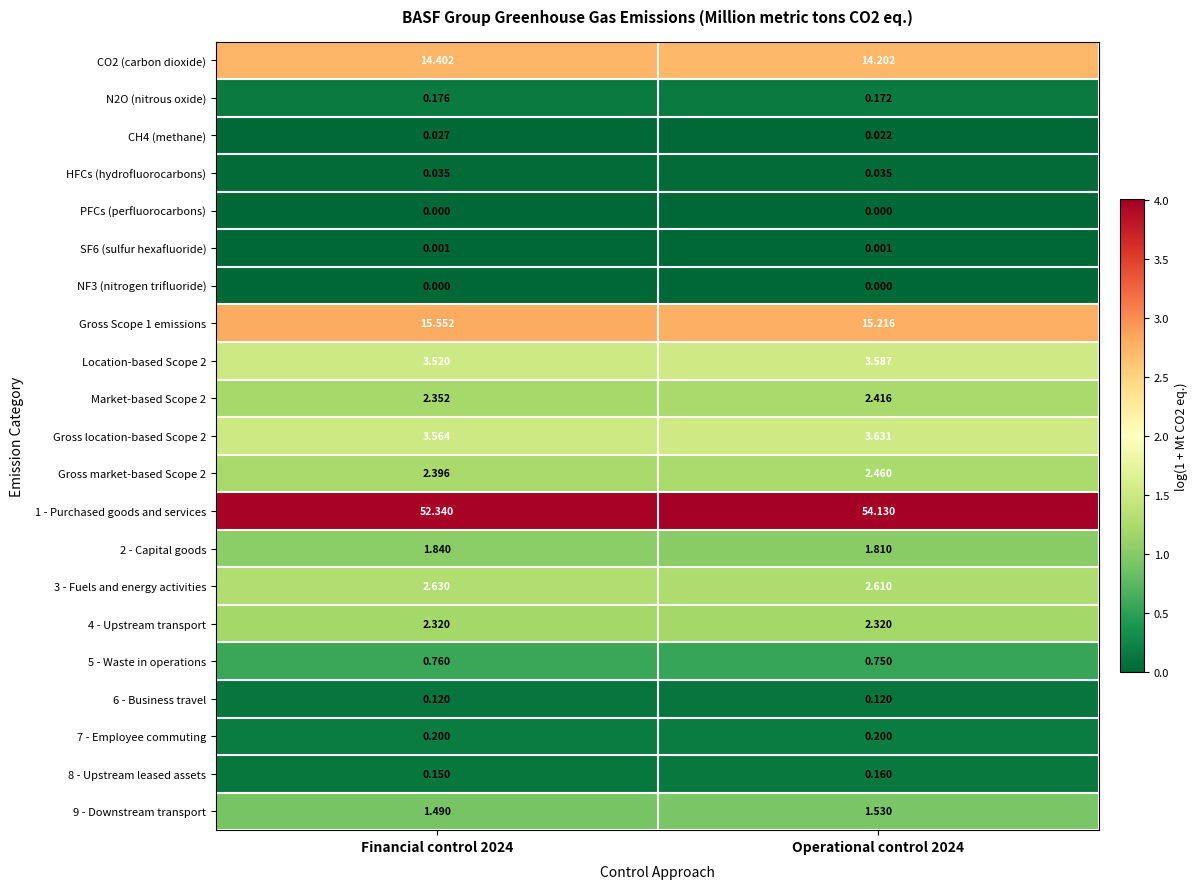

Is the value of Market-based Scope 2 at Financial control 2024 greater than the value of PFCs (perfluorocarbons) at Operational control 2024?

Yes